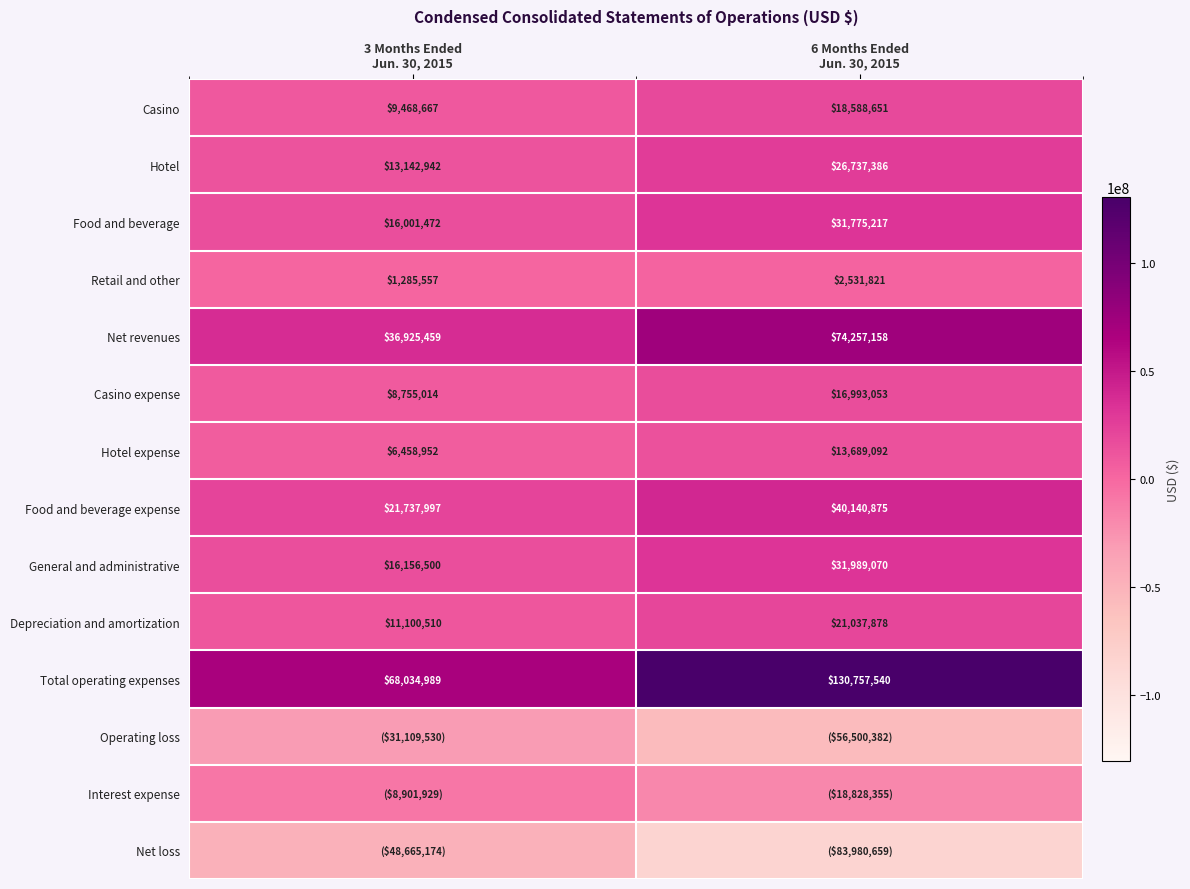

What is the minimum value for Net revenues?

36925459